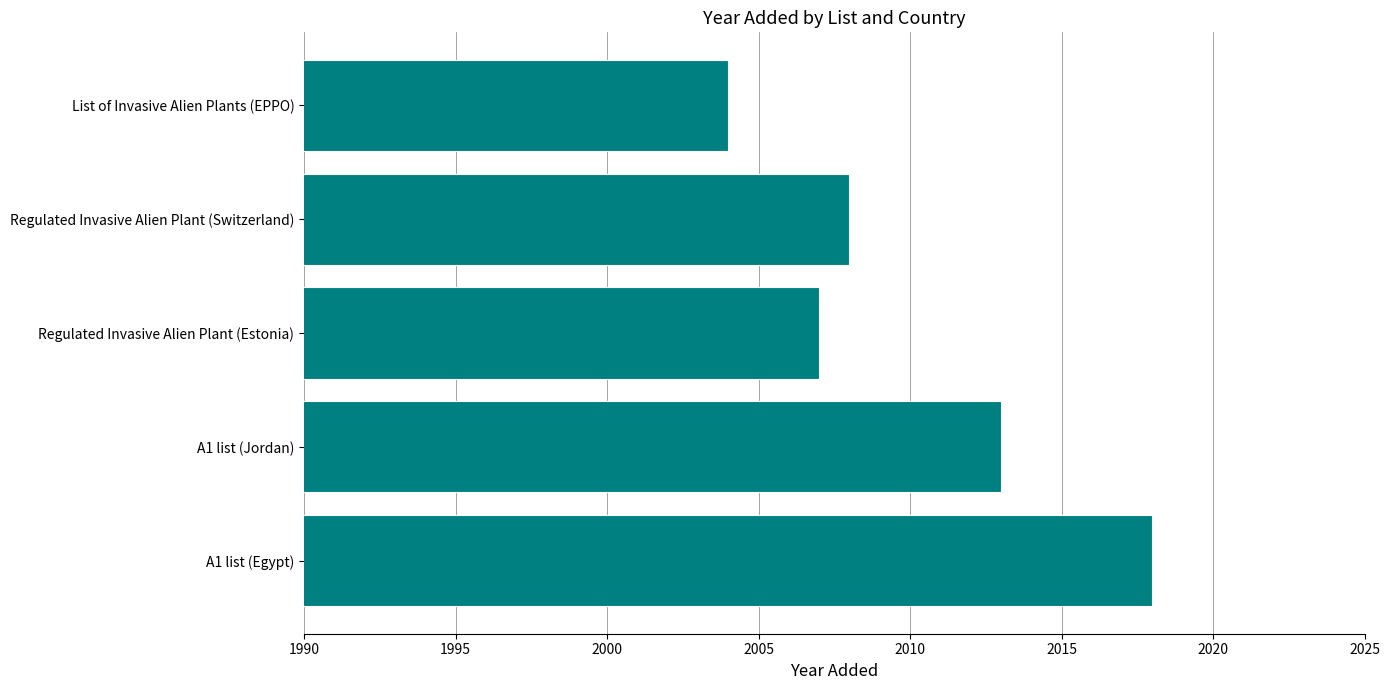

Rank the categories by value from highest to lowest.

A1 list (Egypt), A1 list (Jordan), Regulated Invasive Alien Plant (Switzerland), Regulated Invasive Alien Plant (Estonia), List of Invasive Alien Plants (EPPO)